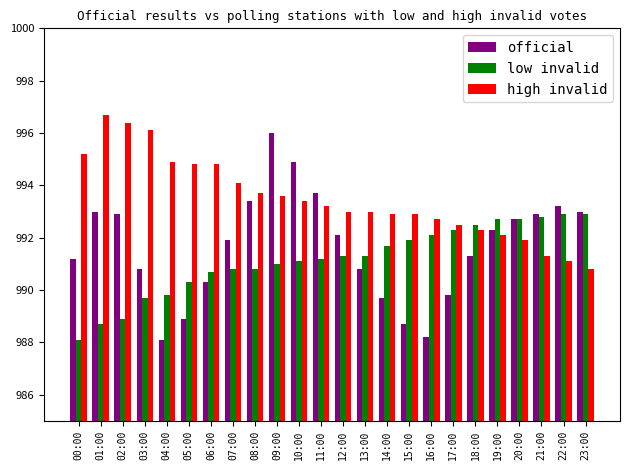

What is the lowest value of the low invalid series?

988.1